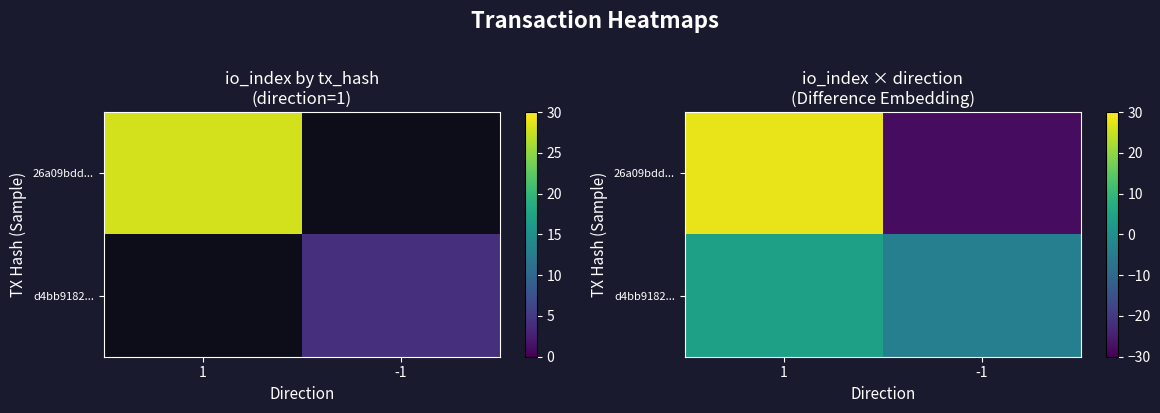

The value of d4bb9182... at 1 is 4. True or false?

True